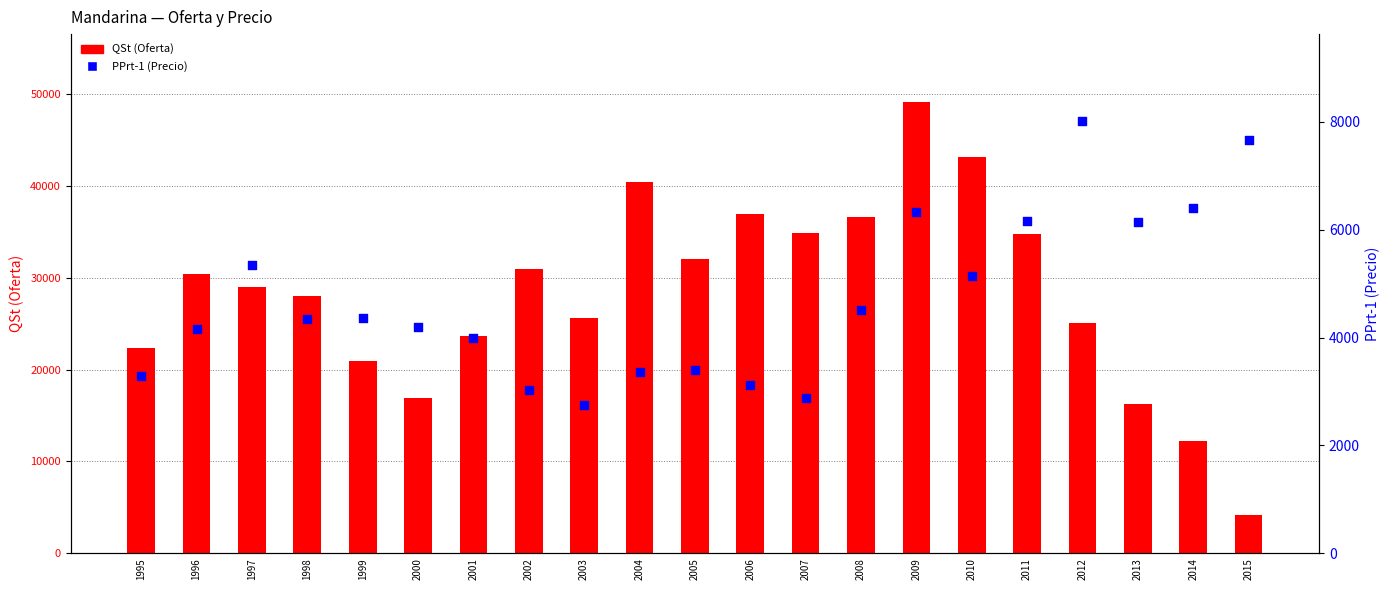

At which category is the sum across all series the highest?

2009